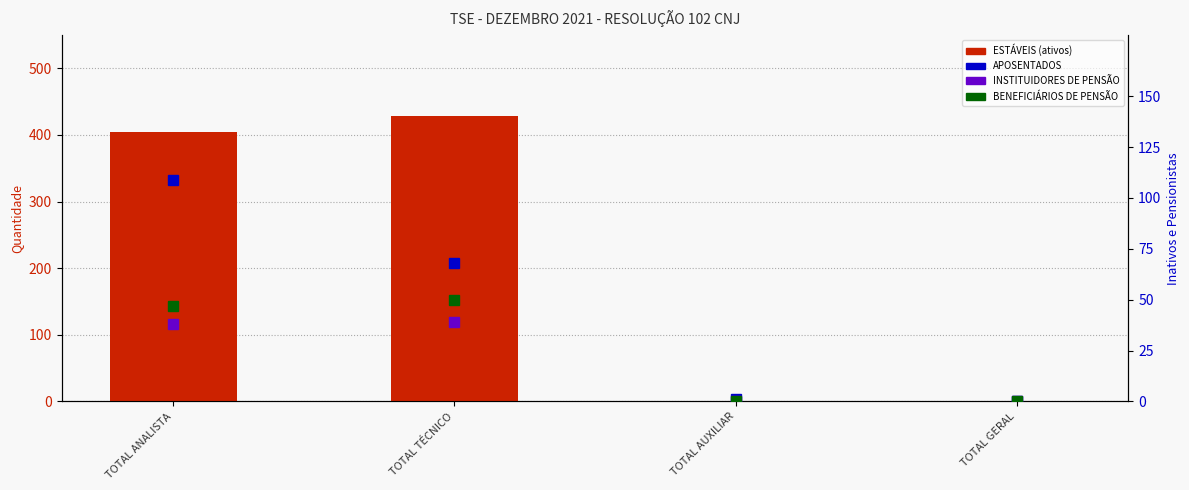

Is it true that APOSENTADOS equals 0 at TOTAL GERAL?

True